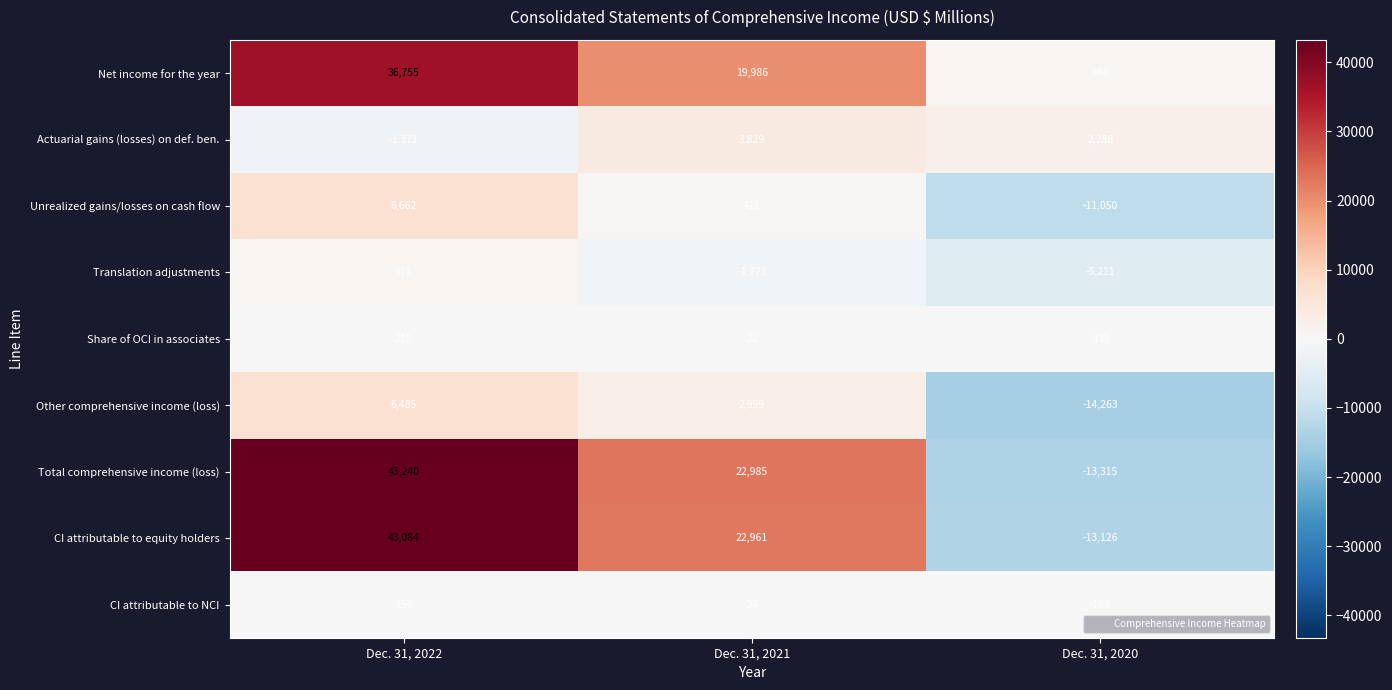

Is it true that CI attributable to NCI equals -189 at Dec. 31, 2020?

True